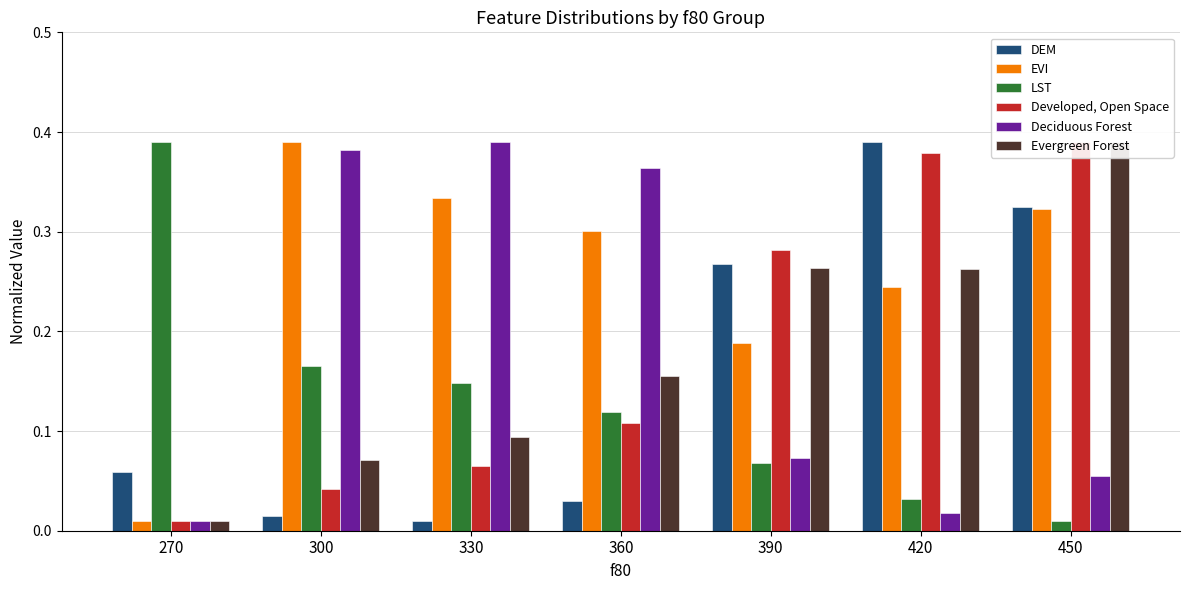

What is the difference between the second highest and minimum values in the LST series?

0.2